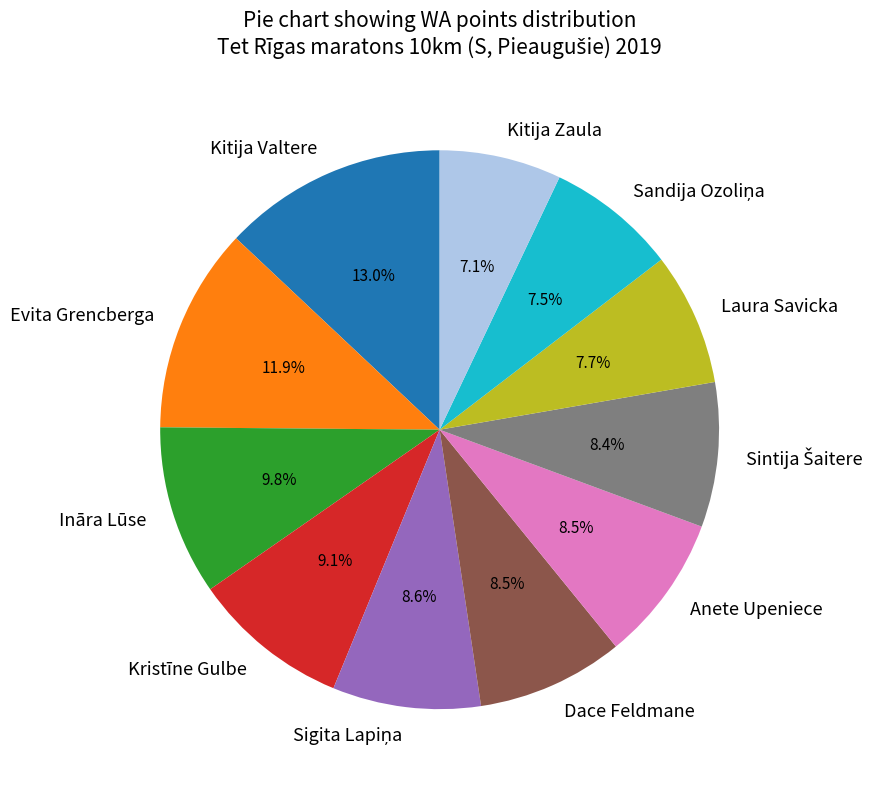

Is there any slice that represents more than half of the pie?

No